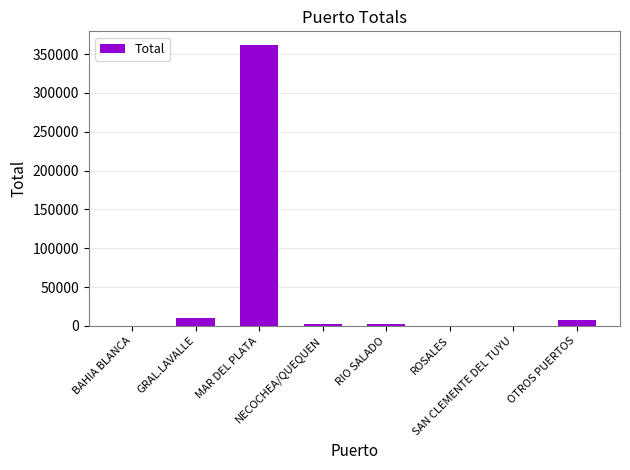

What is the sum of all values?

384639.9